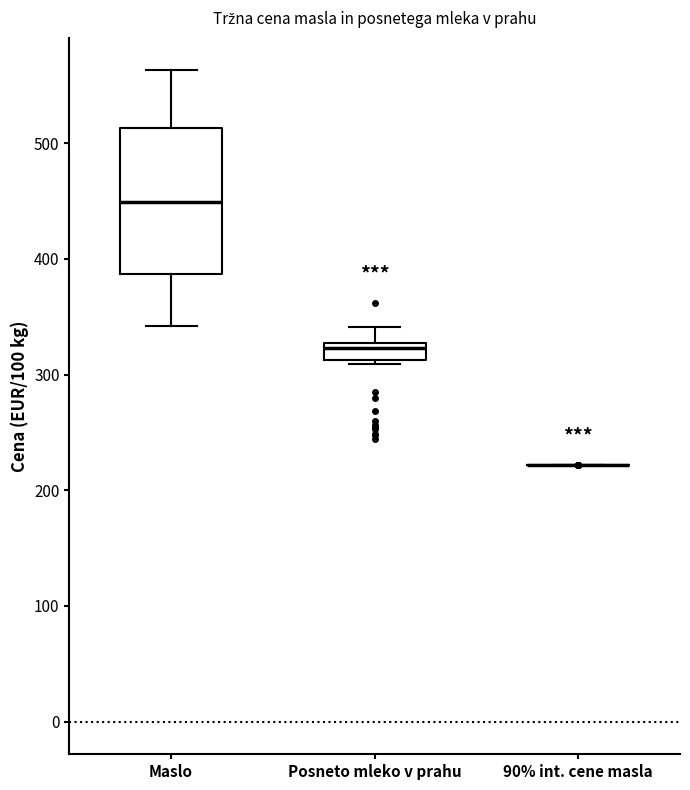

Which box is the tallest, from its lower edge to its upper edge?

Maslo